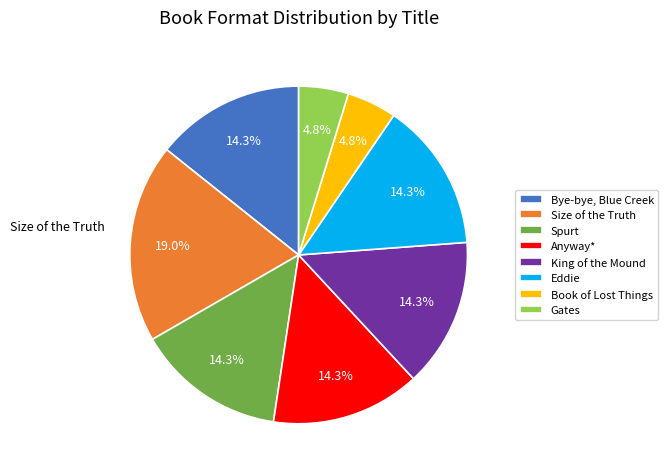

Combined, what portion of the pie is Size of the Truth and Anyway*?

33.3%